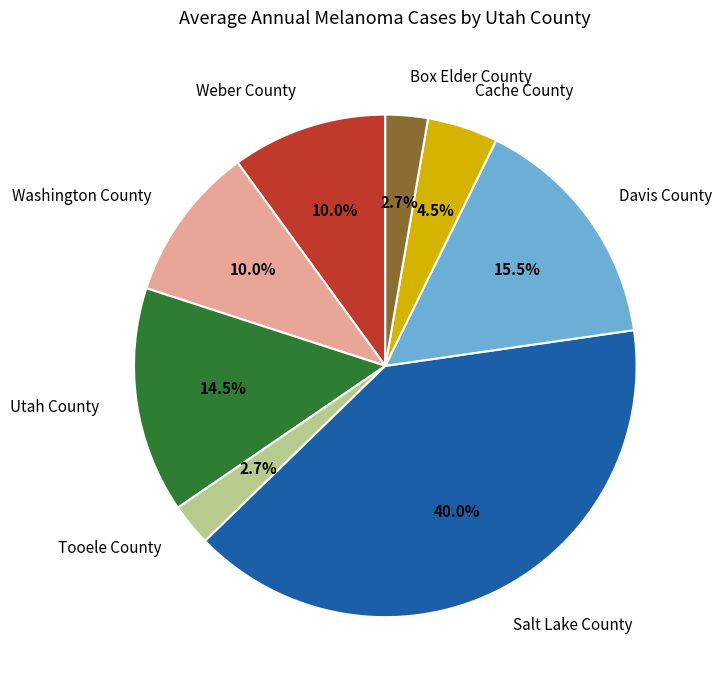

Is the sum of Davis County and Tooele County greater than half?

No